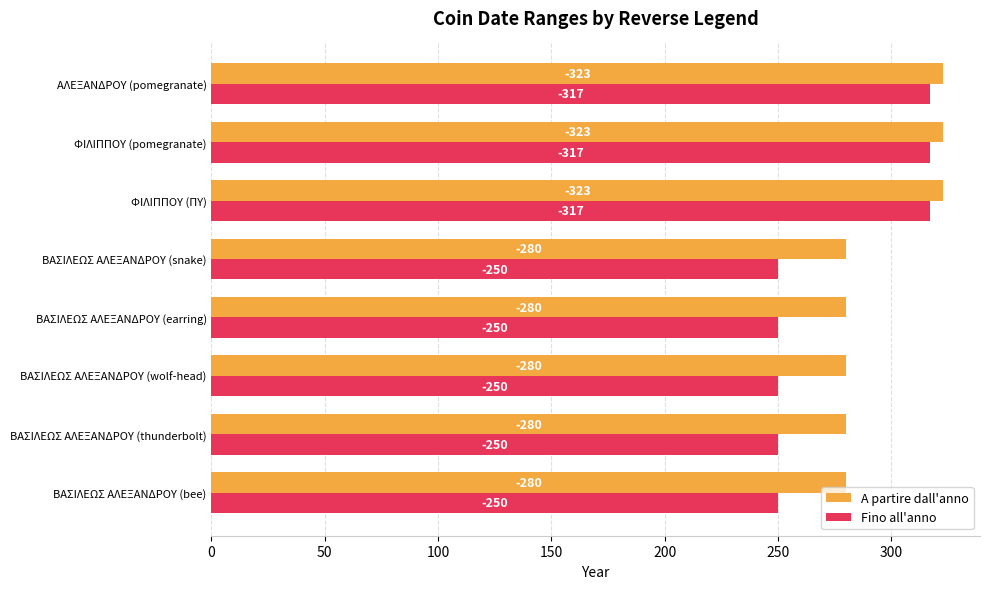

Count the A partire dall'anno values in the range 280 to 323.

8